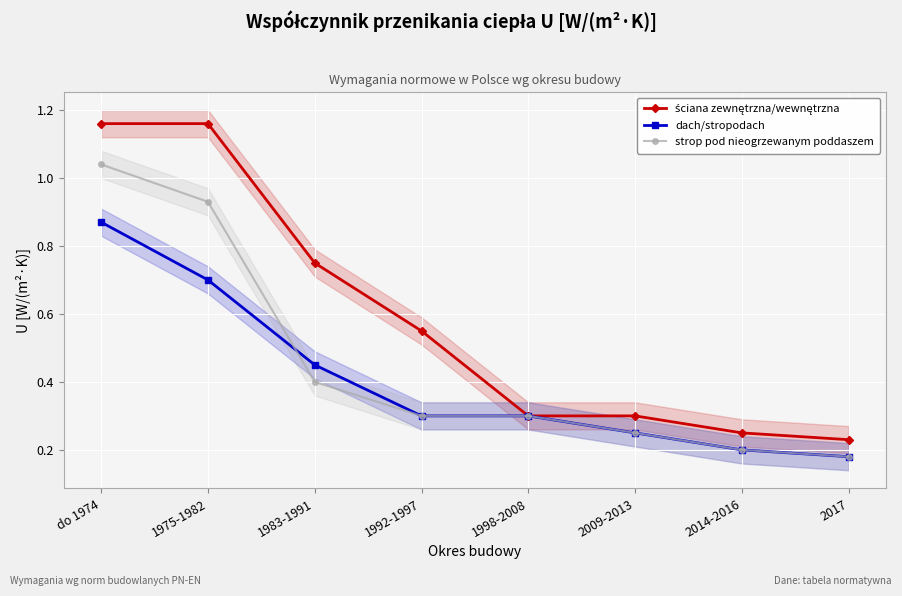

What position from the right is 1975-1982?

7